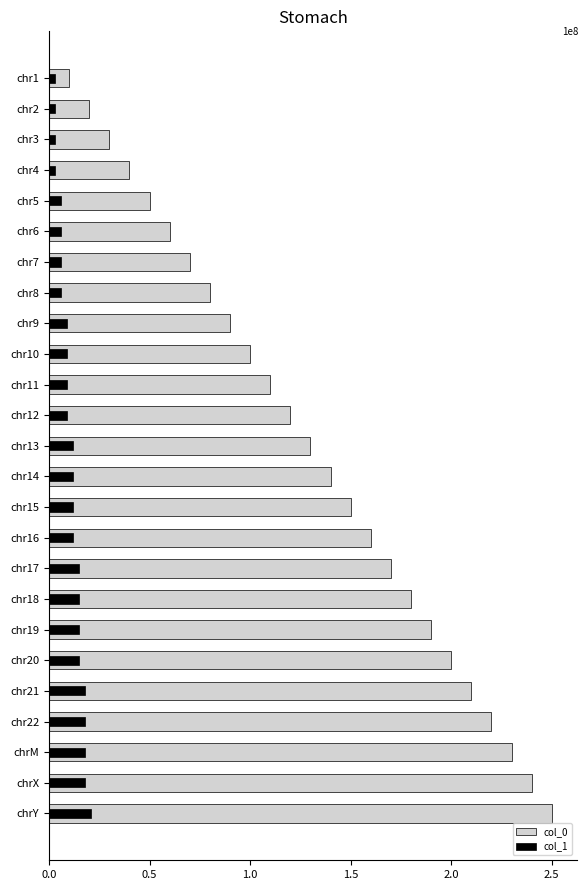

How many groups of bars are there?

25